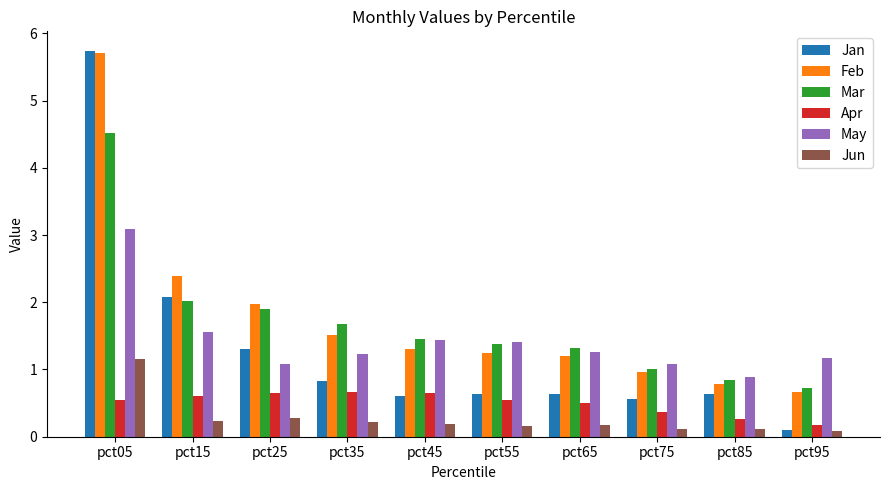

At which label does Mar reach its minimum?

pct95